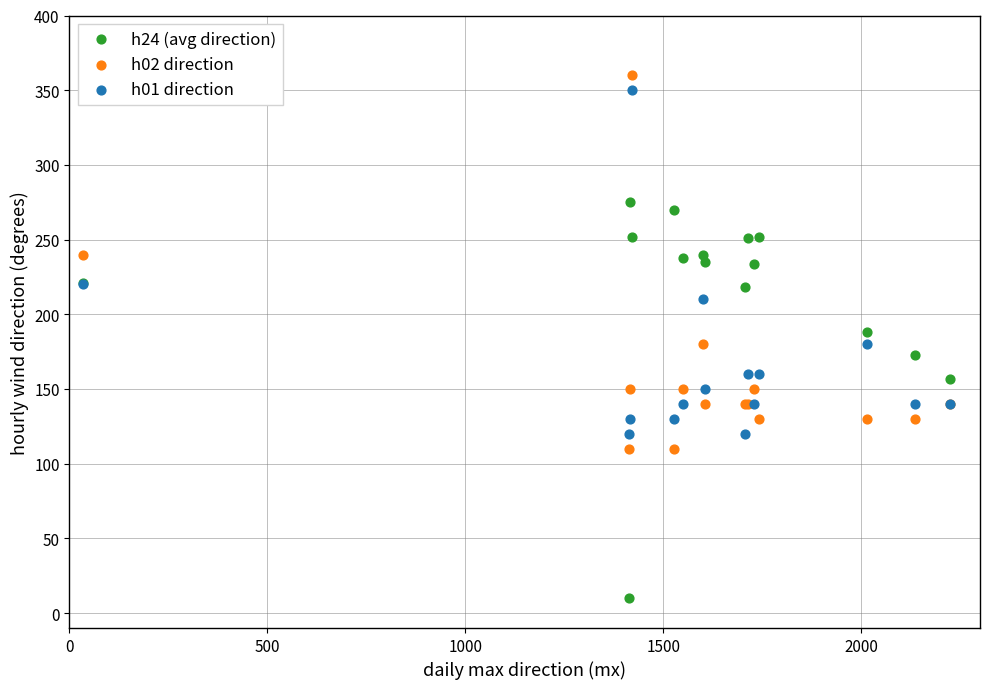

Which series contains the lowest Y value?

h24 (avg direction)